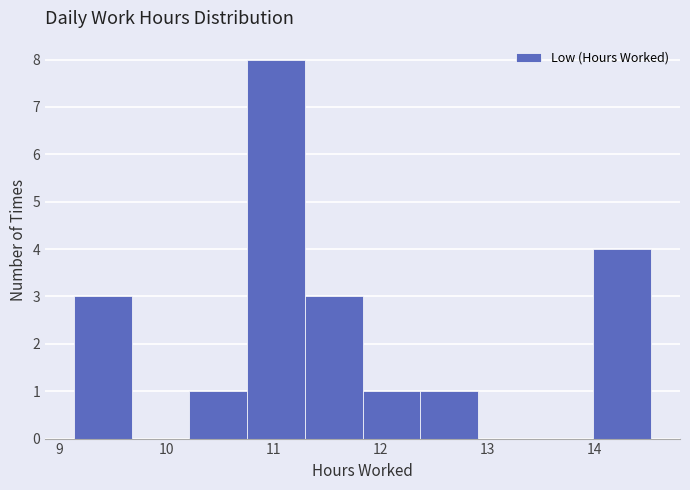

How tall is the bar that spans 10.8 to 11.3 on the x-axis? Neither the bar edges nor the heights are printed on the chart, so give them approximately, as read against the axes.

8